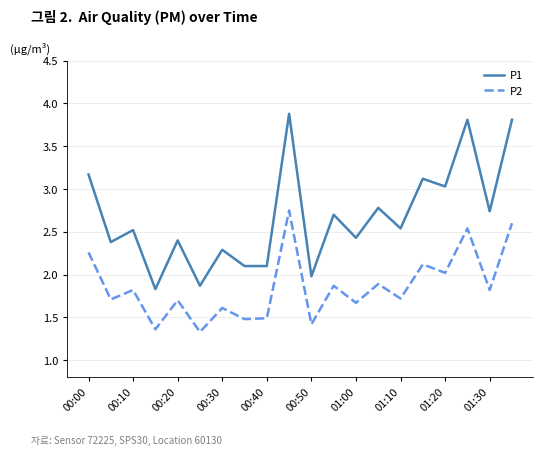

What is the lowest value of the P1 series?

1.8